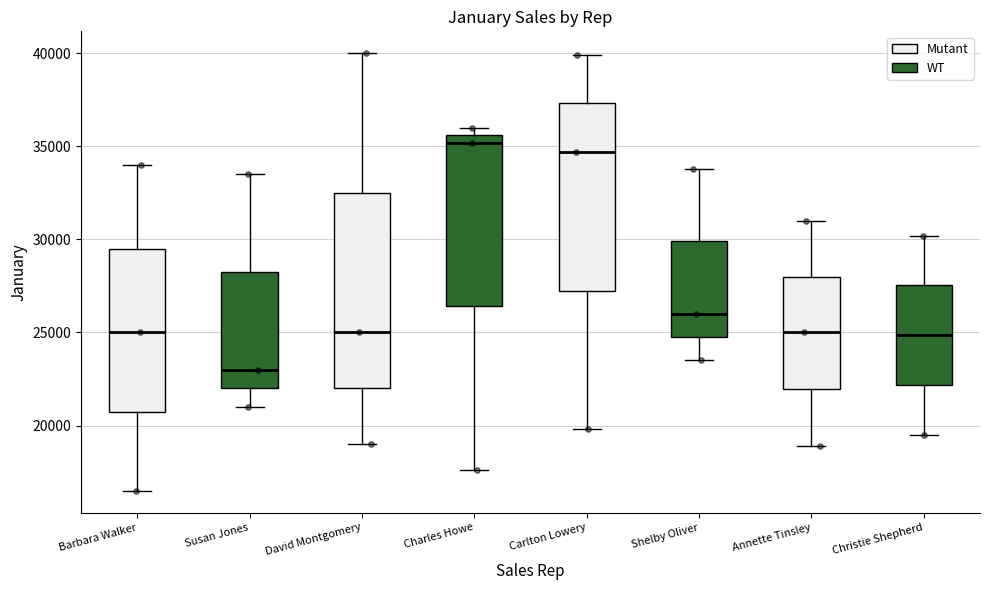

Which box's median line is the highest?

Charles Howe